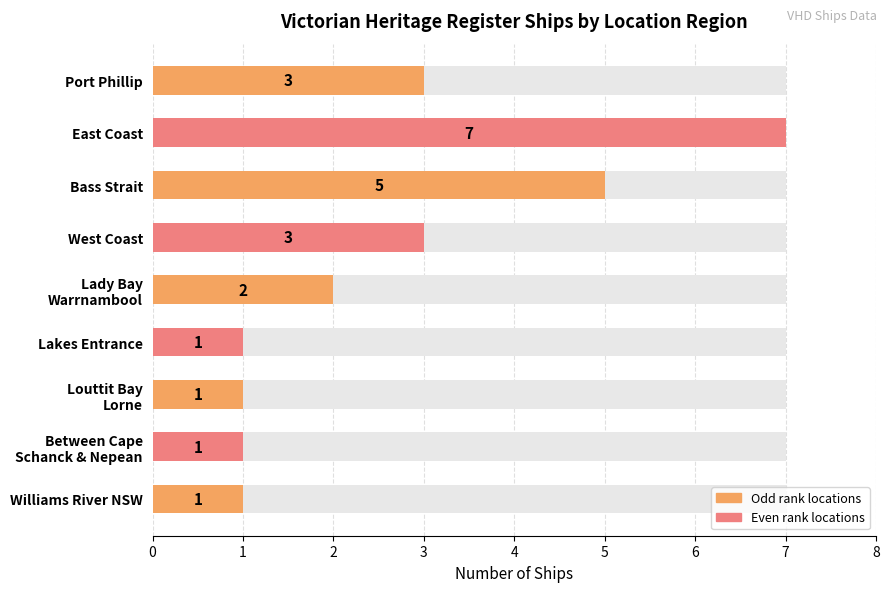

What is the value of the 8th bar from the left?

1